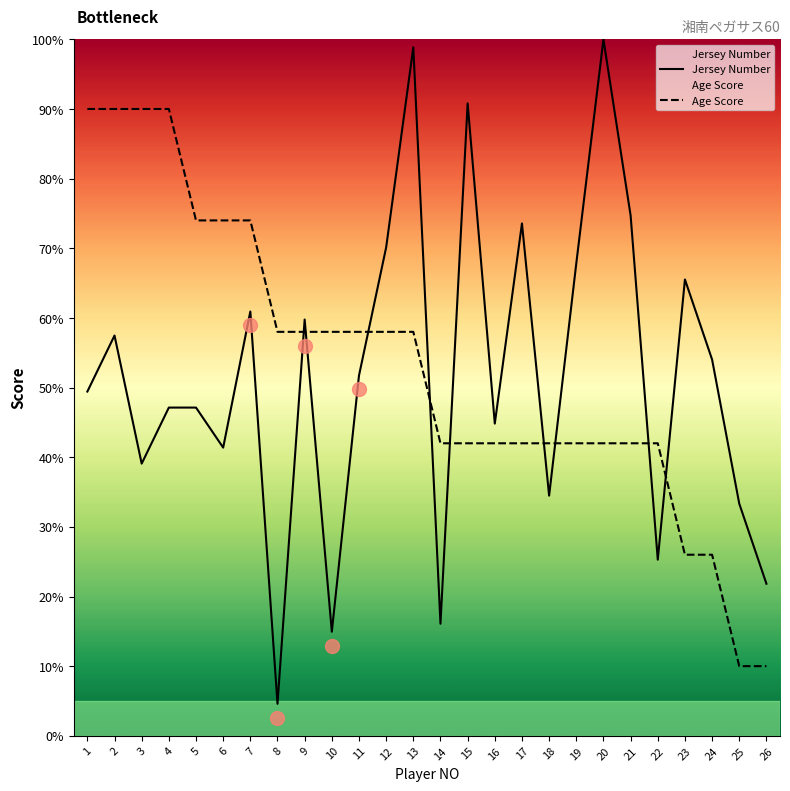

What are all the series names shown in the legend?

Jersey Number, Age Score